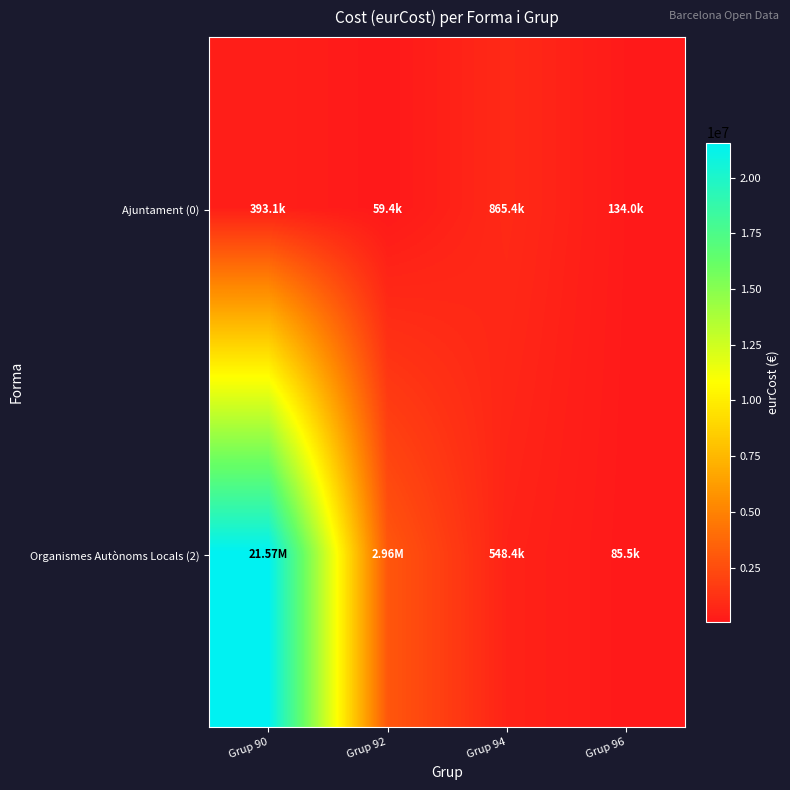

At how many categories does at least one series exceed 11996219?

1